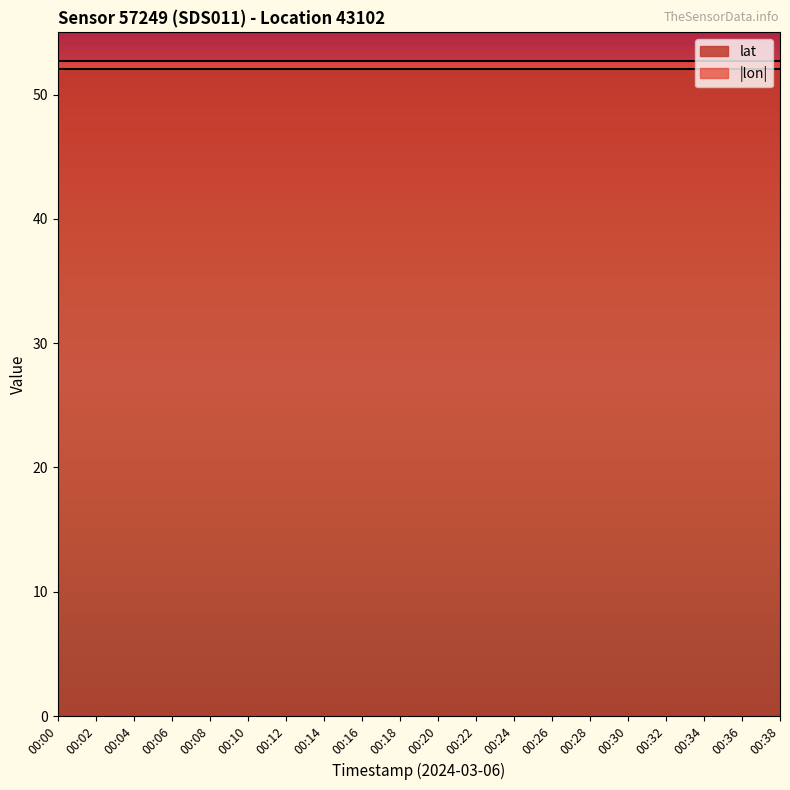

Which series has the largest total across all categories?

lat